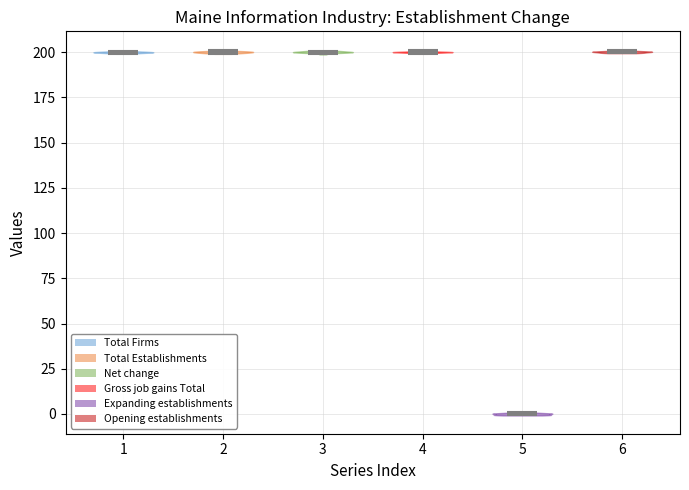

Reading left to right, read every violin against the y-axis: where its median line is, and the lowest and highest points it reaches. The values are not printed on the chart, so give them approximately, as read against the axis.

1: median line 200, lowest point 200, highest point 200
2: median line 200, lowest point 200, highest point 200
3: median line 200, lowest point 200, highest point 200
4: median line 200, lowest point 200, highest point 200
5: median line 0, lowest point 0, highest point 0
6: median line 200, lowest point 200, highest point 200